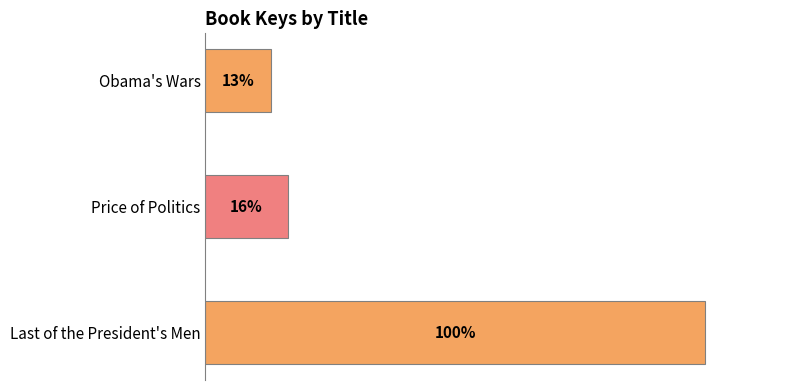

At which category does the chart reach its minimum across all series?

Obama's Wars